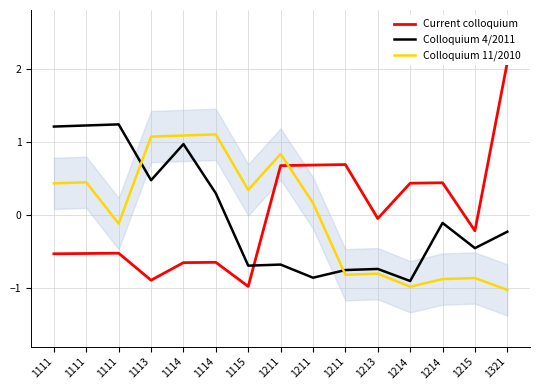

List the series in order of their peak value, highest first.

Current colloquium, Colloquium 4/2011, Colloquium 11/2010